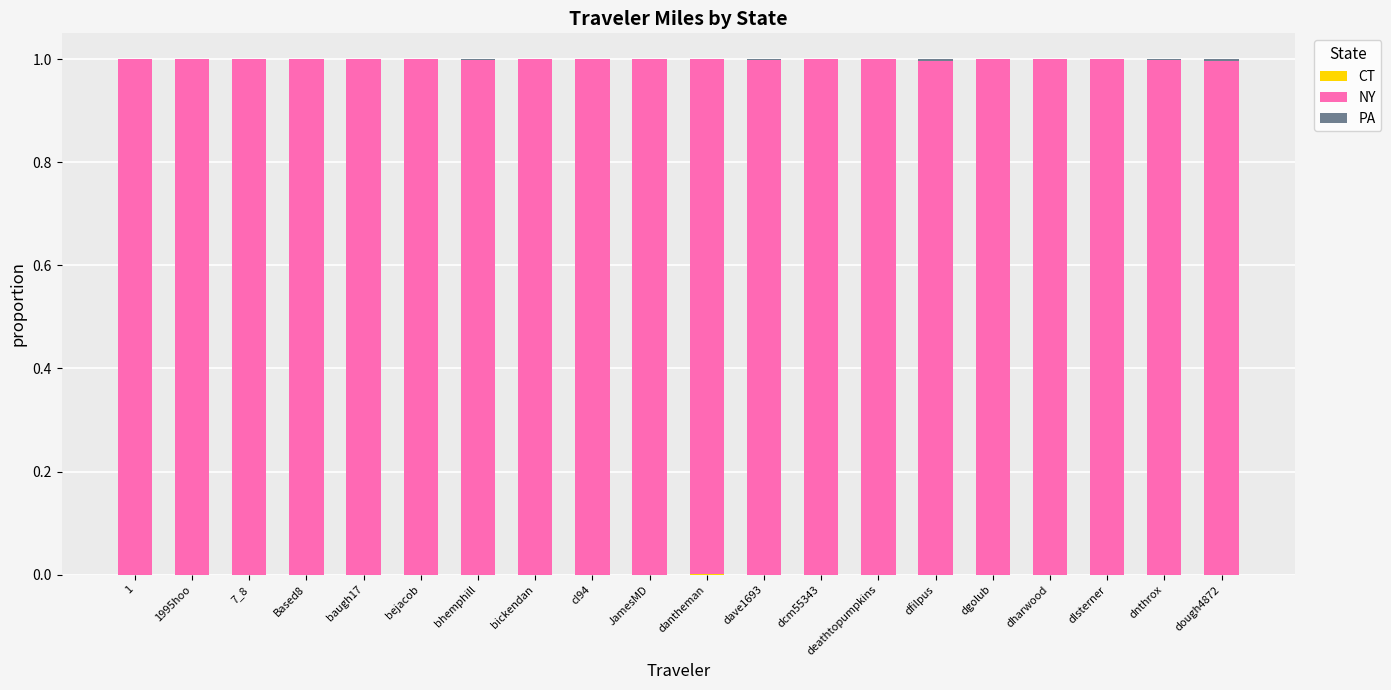

What is the label of the 10th bar from the left?

JamesMD